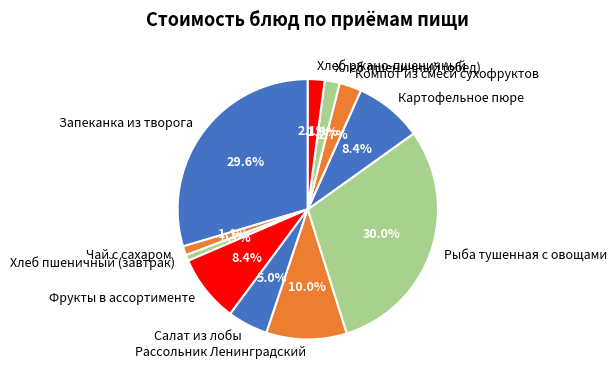

What is the ratio of the value at Компот из смеси сухофруктов to the value at Хлеб ржано-пшеничный?

1.3